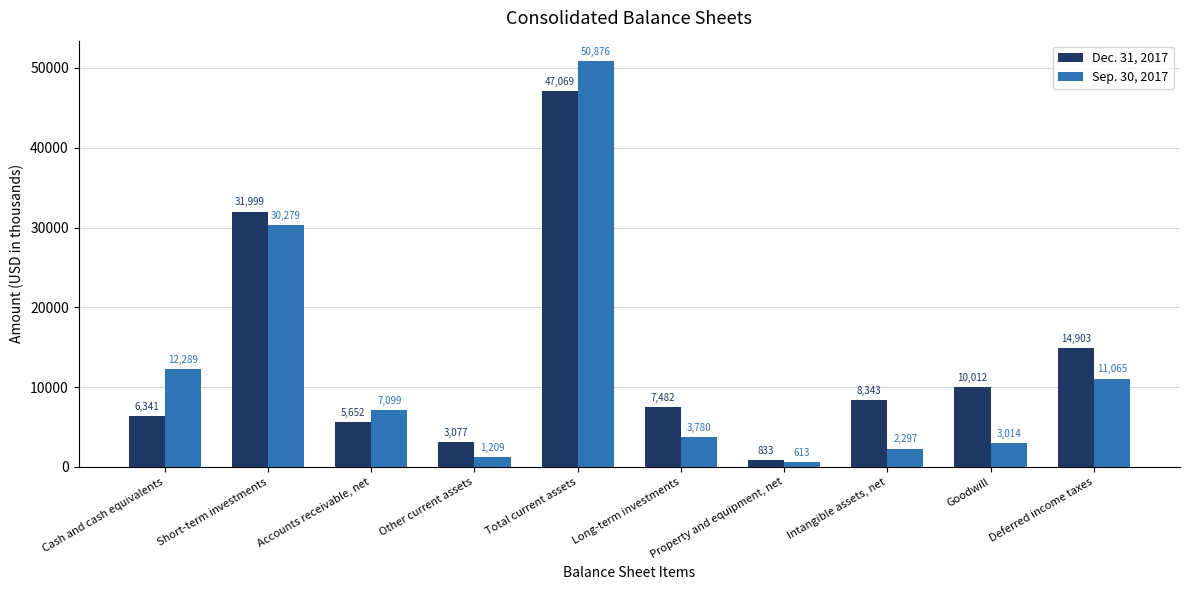

Is the value of Sep. 30, 2017 at Other current assets greater than the value of Dec. 31, 2017 at Other current assets?

No